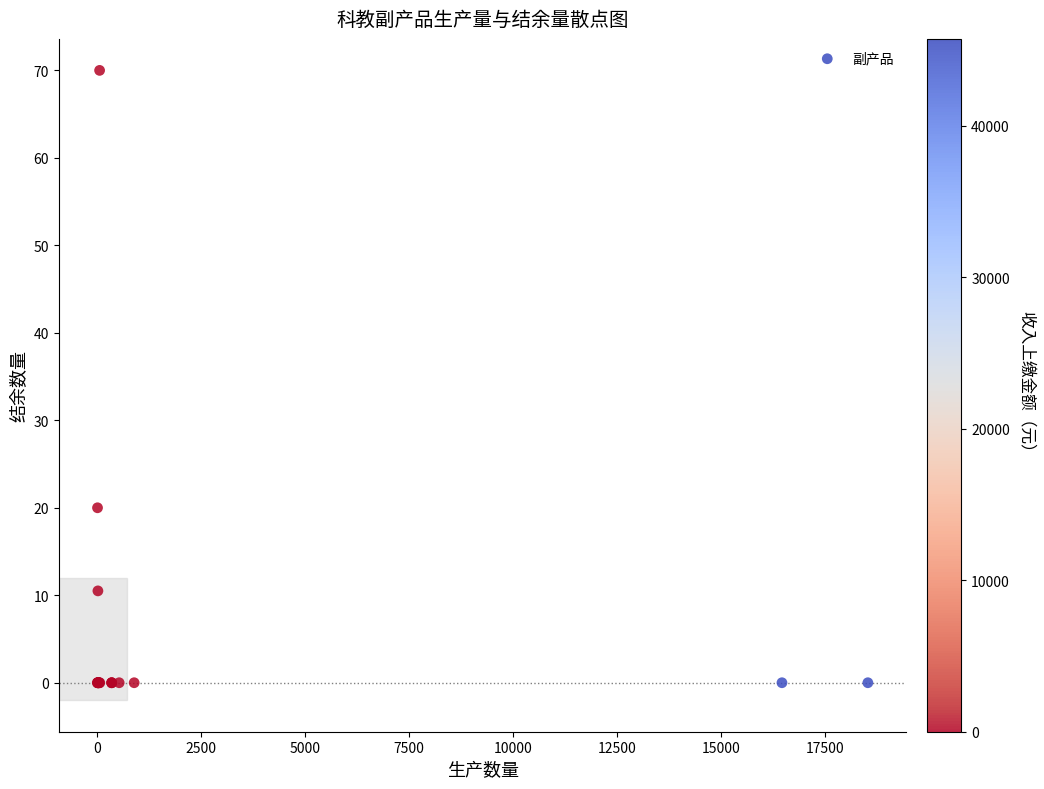

What Y value in the scatter plot is closest to 35?

20.0